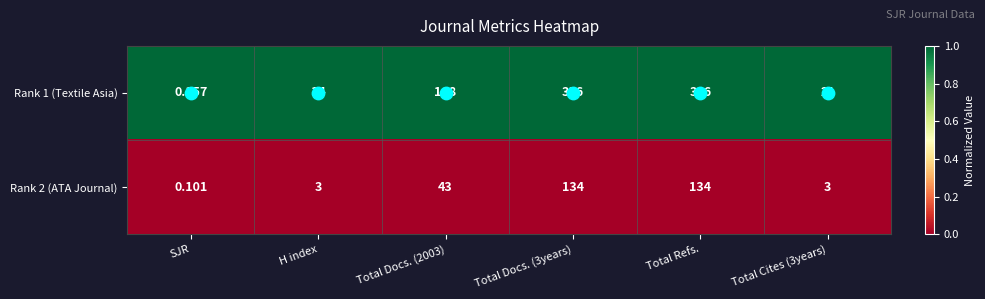

List the series in order of their overall mean, highest first.

Rank 1 (Textile Asia), Rank 2 (ATA Journal)